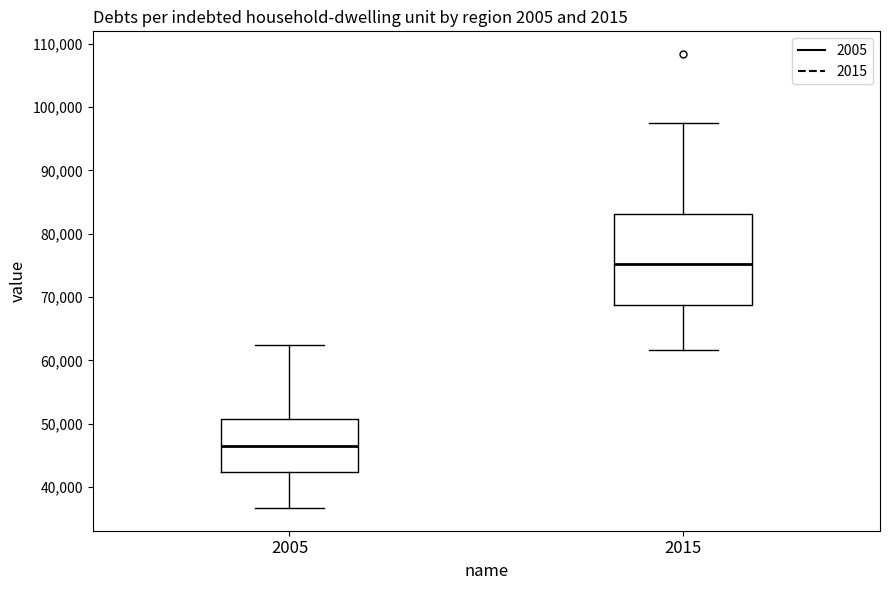

Comparing the boxes themselves (not the whiskers), which one is the tallest?

2015